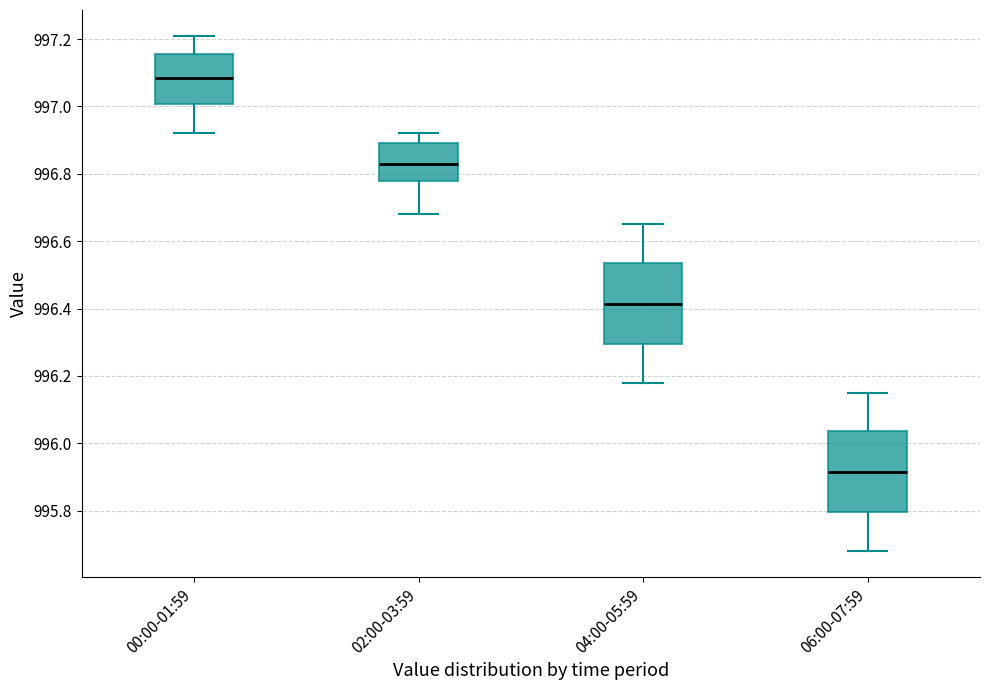

Reading left to right, transcribe this box plot: for each box, give where its median line is, the range the box spans, and where its two whiskers end, as read against the y-axis. The values are not printed on the chart, so give them approximately, as read against the axis.

00:00-01:59: median 997.08, box 997.00 to 997.16, whiskers 996.92 to 997.22
02:00-03:59: median 996.84, box 996.78 to 996.90, whiskers 996.68 to 996.92
04:00-05:59: median 996.42, box 996.30 to 996.54, whiskers 996.18 to 996.66
06:00-07:59: median 995.92, box 995.80 to 996.04, whiskers 995.68 to 996.16